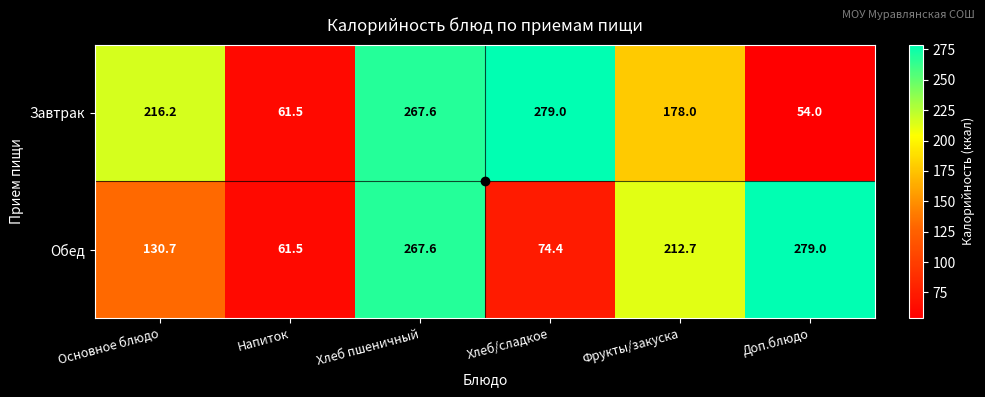

True or false: Завтрак has a value of 134.3 at Основное блюдо.

False